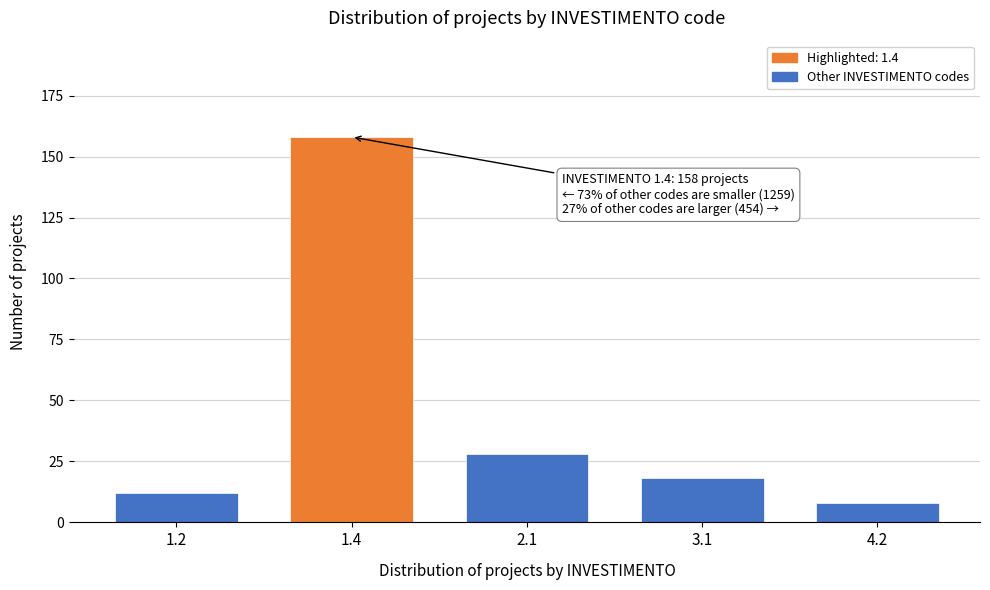

Reading right to left, transcribe all the data shown in this chart.

4.2=8	3.1=18	2.1=28	1.4=158	1.2=12